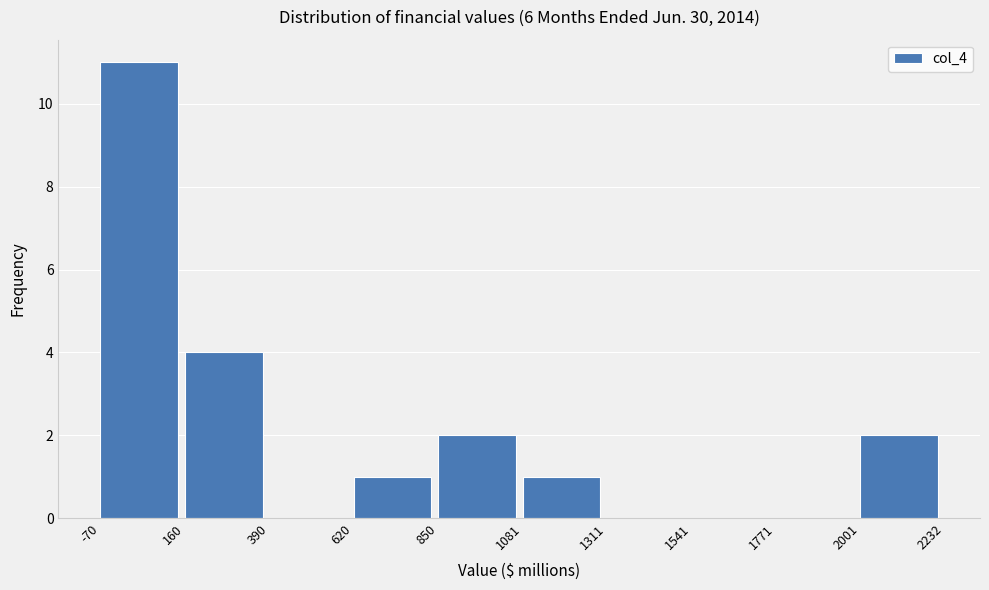

Reading left to right, transcribe this chart: for each bar, give the range it covers on the x-axis and its height. The values are not printed on the chart, so give them approximately, as read against the axis.

-70 to 160: 11
160 to 390: 4
390 to 620: 0
620 to 850: 1
850 to 1081: 2
1081 to 1311: 1
1311 to 1541: 0
1541 to 1771: 0
1771 to 2001: 0
2001 to 2232: 2